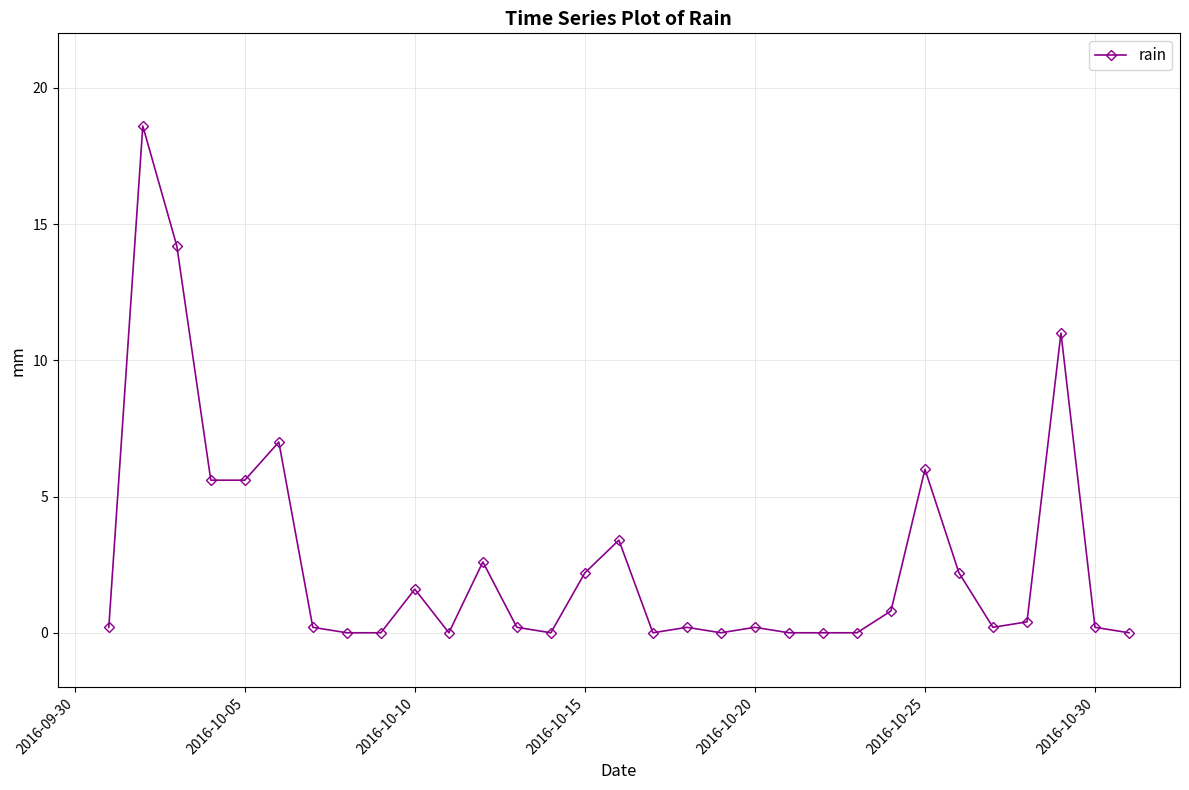

Is this an area chart (filled region under the line)?

No